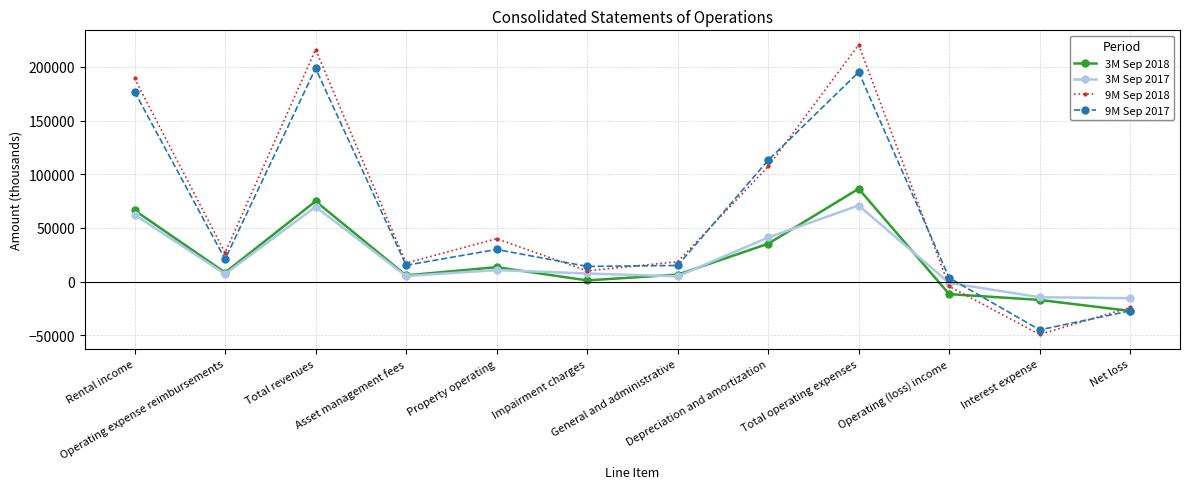

What is the approximate value of 3M Sep 2018 at Asset management fees?

5849